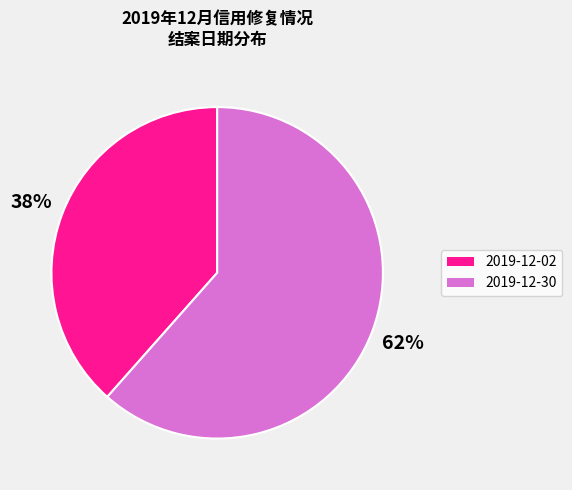

Does any single category account for the majority?

Yes